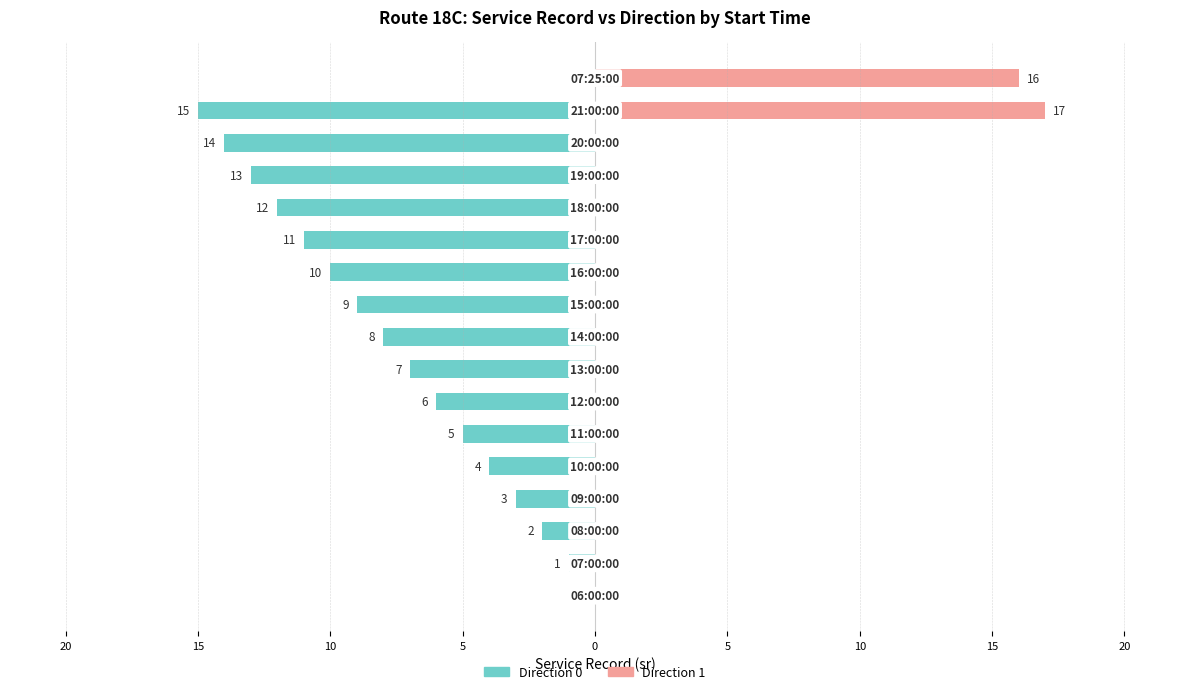

The value of Direction 1 at 5 is 0. True or false?

True